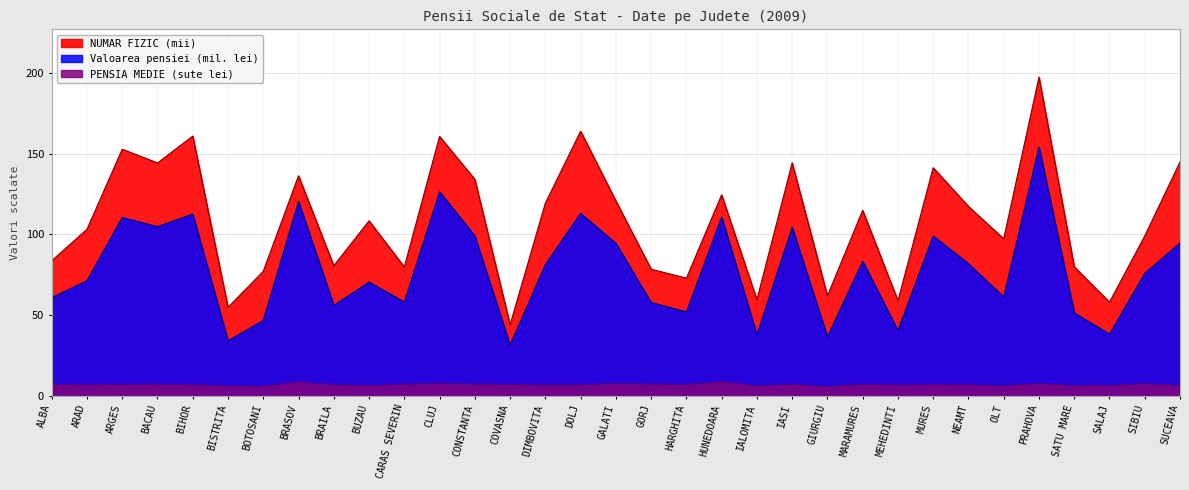

Is the value of NUMAR FIZIC at COVASNA greater than the value of Valoarea pensiei (lei) at SUCEAVA?

No